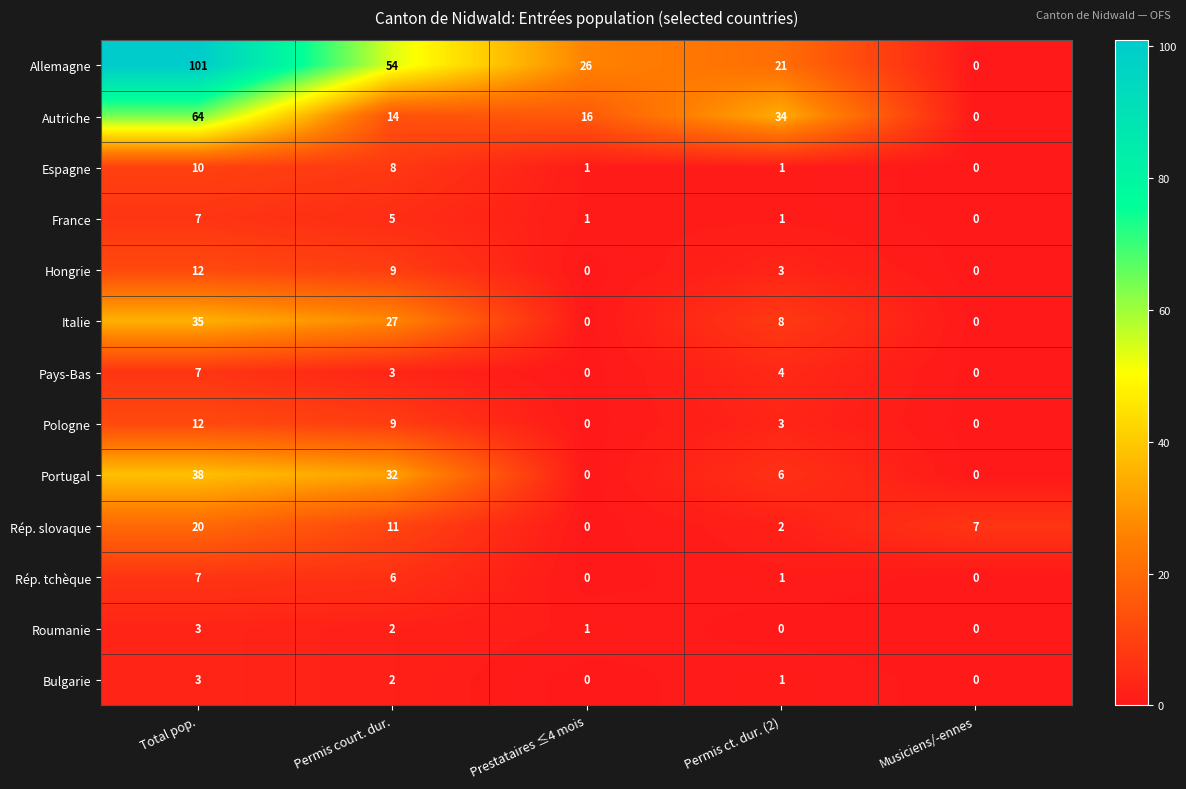

Which series has the largest range (max minus min)?

Allemagne